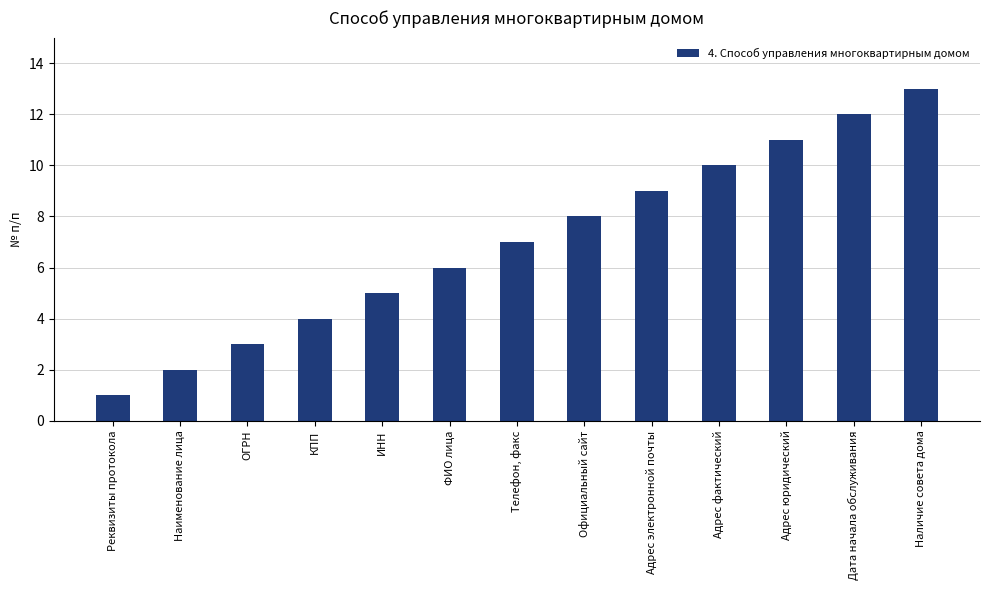

What is the difference between the second highest and second lowest values?

10